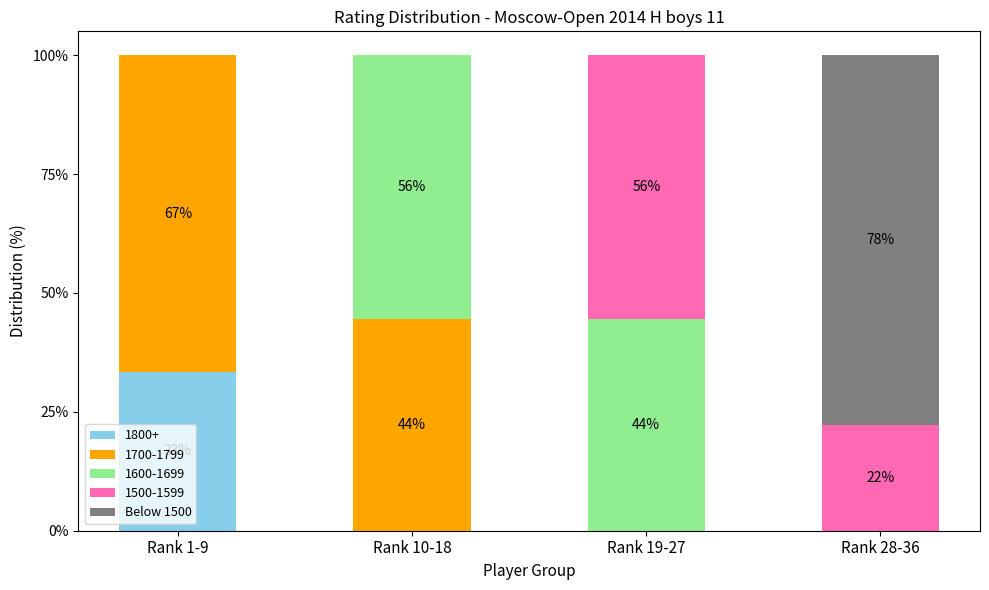

What is the total value across all series at Rank 19-27?

100.0